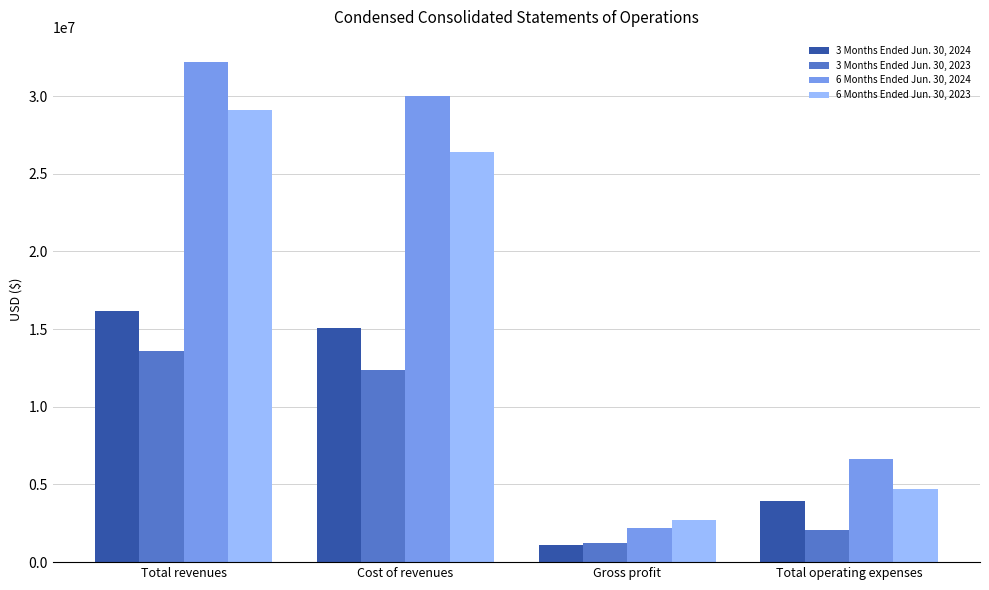

What is the value of the 3 Months Ended Jun. 30, 2023 bar at the 3rd from the left?

1214764